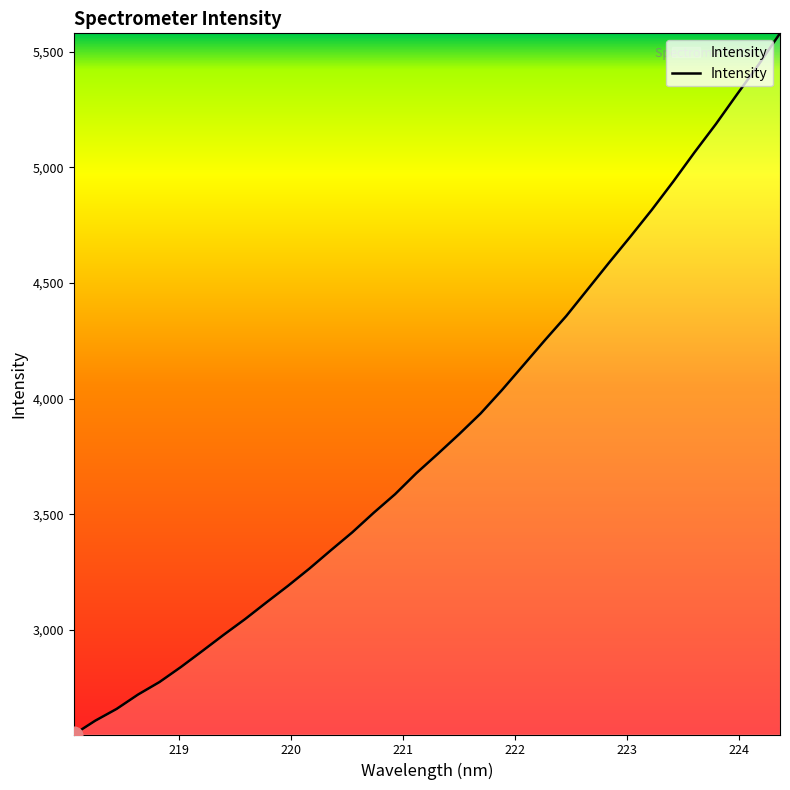

What is the smallest value displayed?

2547.7